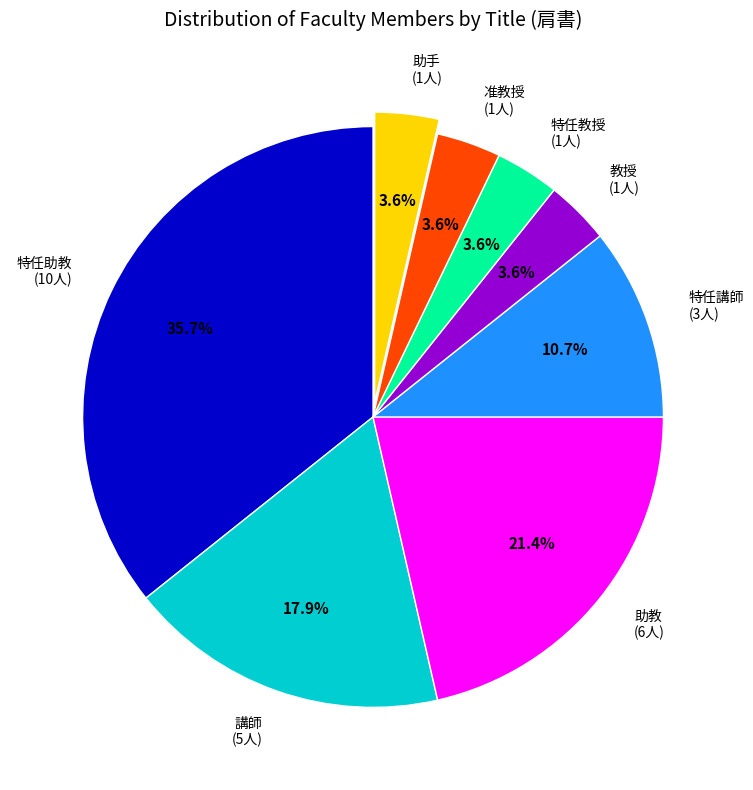

Is there a majority slice in this chart?

No